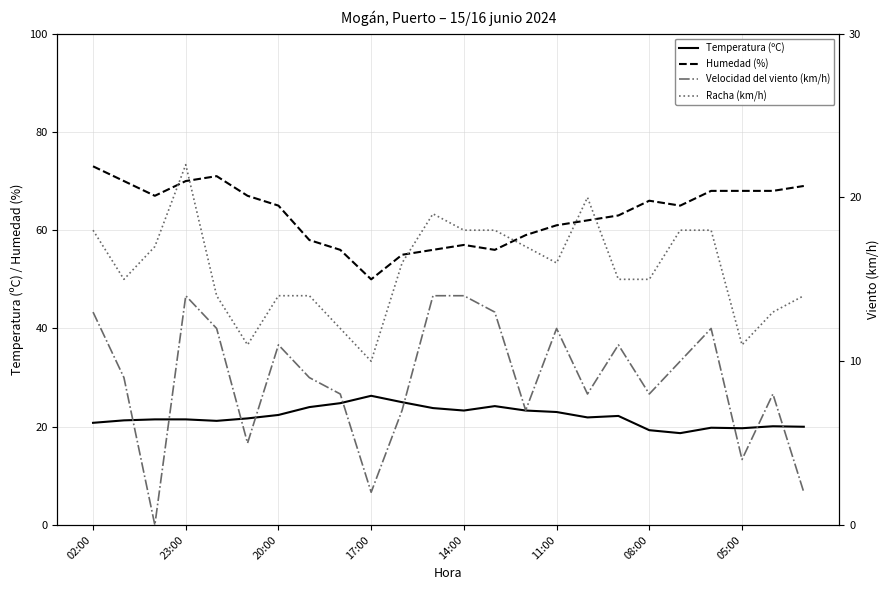

List the series in order of their peak value, highest first.

Humedad (%), Temperatura (ºC), Racha (km/h), Velocidad del viento (km/h)